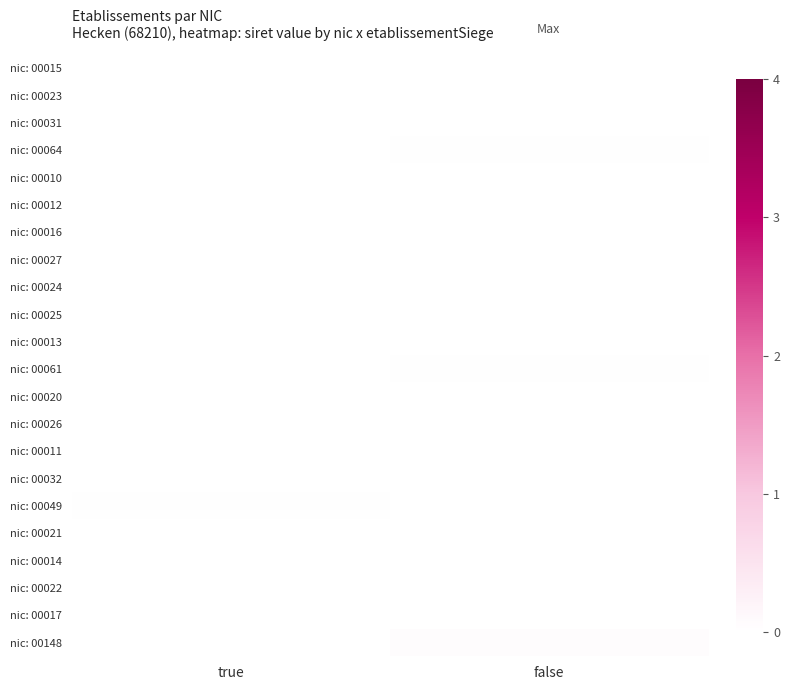

At true, list the series in order from largest to smallest.

nic: 00049, nic: 00015, nic: 00016, nic: 00027, nic: 00024, nic: 00025, nic: 00013, nic: 00026, nic: 00014, nic: 00022, nic: 00017, nic: 00023, nic: 00031, nic: 00064, nic: 00010, nic: 00012, nic: 00061, nic: 00020, nic: 00011, nic: 00032, nic: 00021, nic: 00148